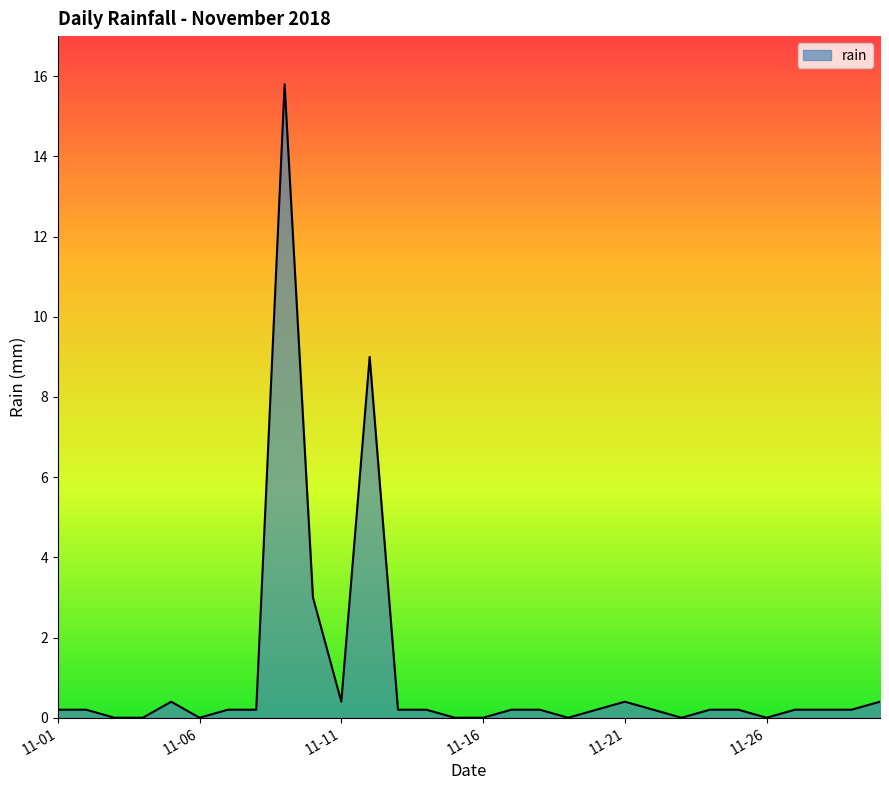

What is the maximum value shown in the chart?

15.8